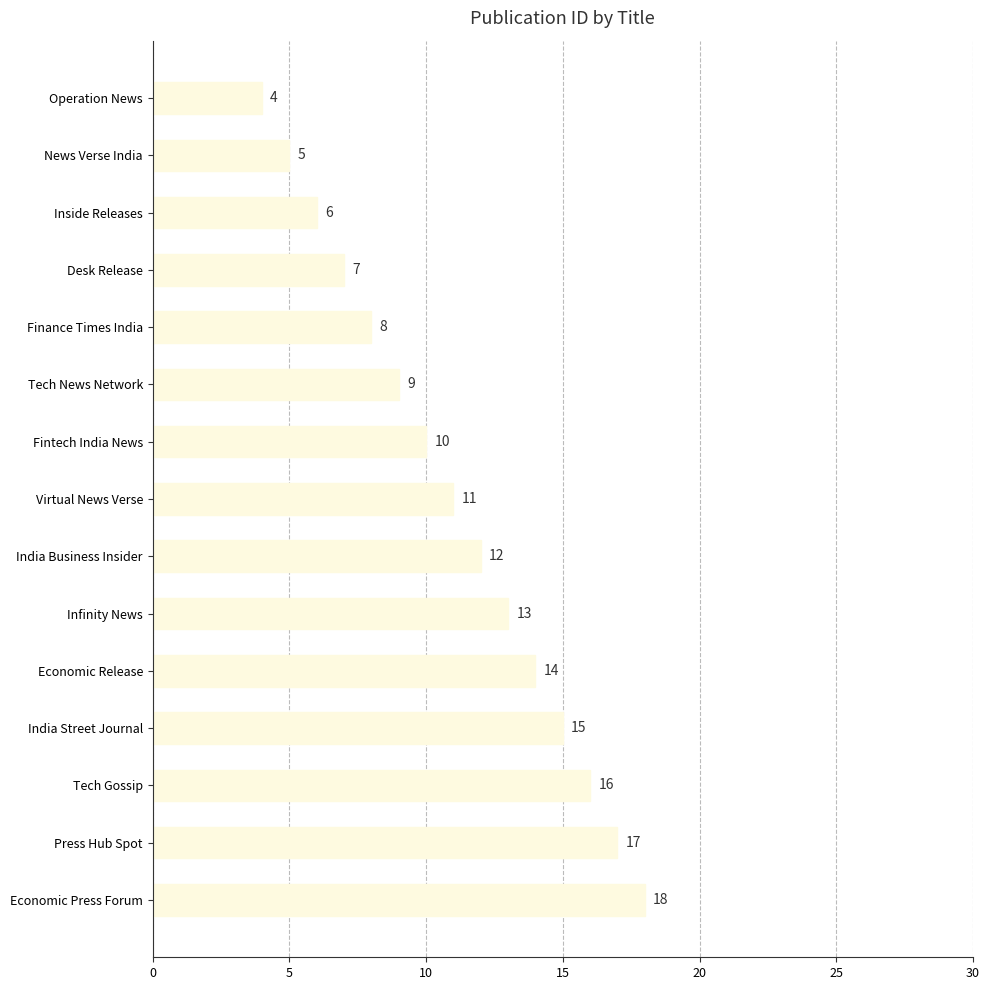

True or false: the data shows 10 at Desk Release.

False